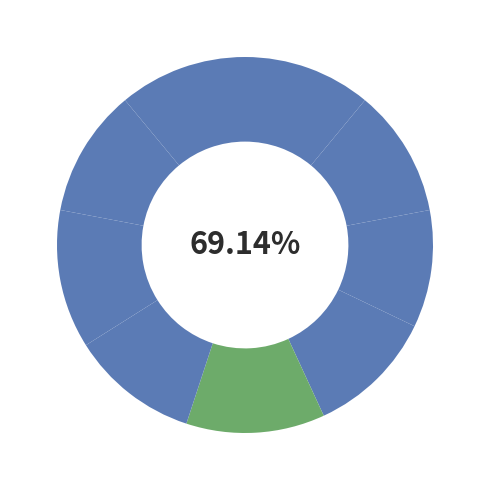

Which has a higher value, апрель or февраль?

апрель